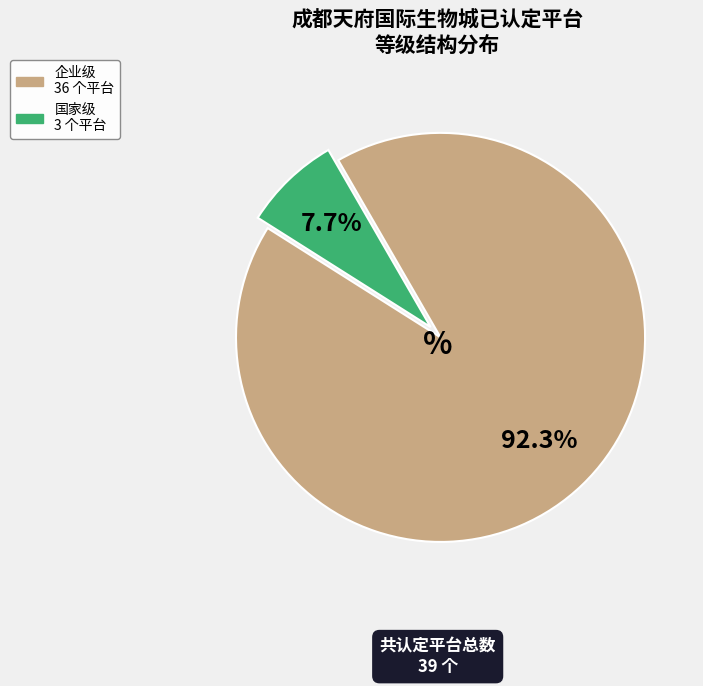

Is there any slice that represents more than half of the pie?

Yes